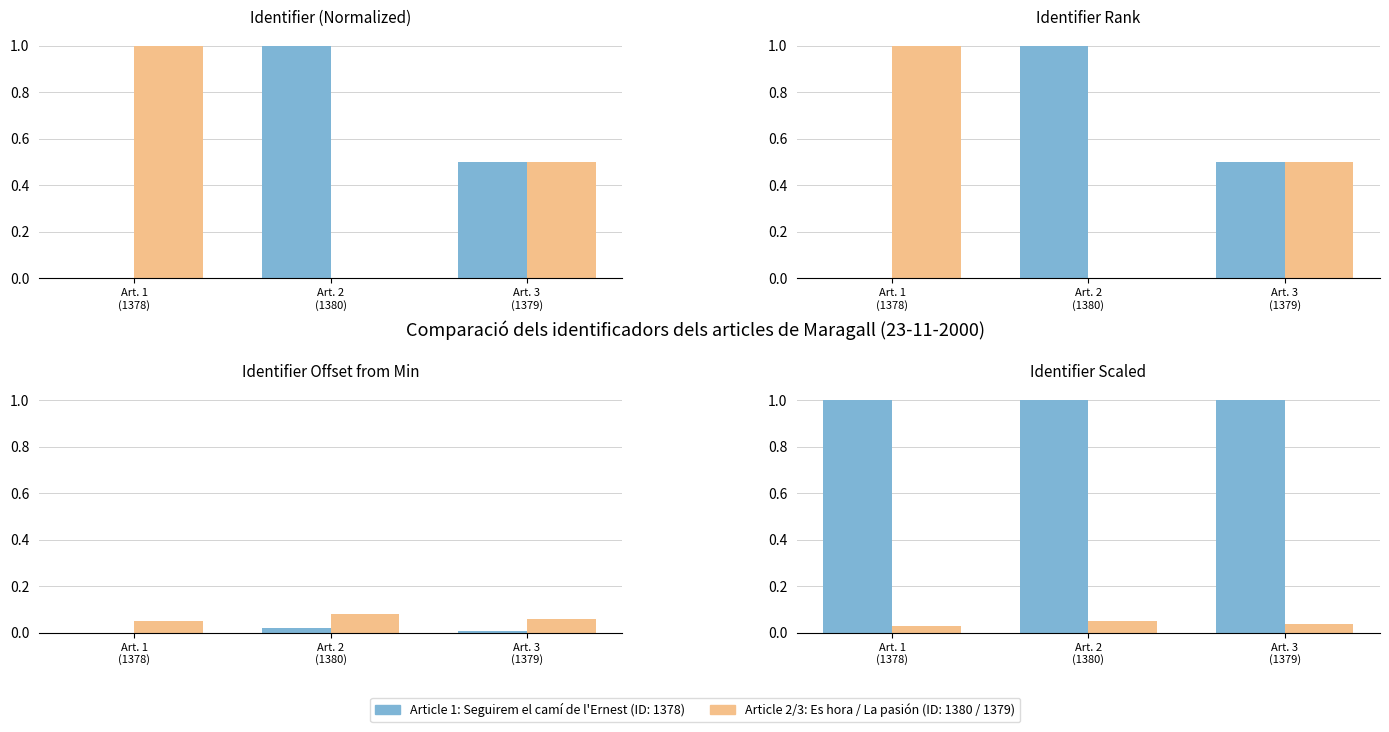

At how many categories does at least one series exceed 0?

3